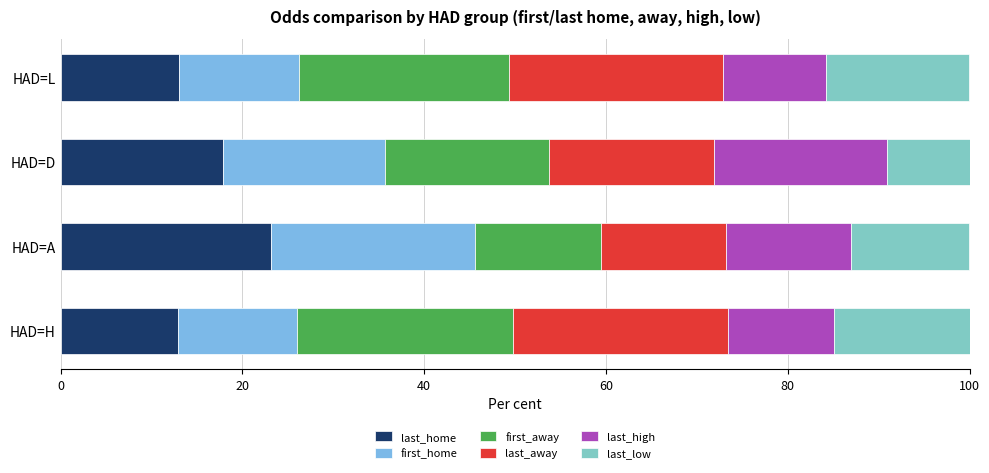

Which category has the highest value in the last_home series?

HAD=A